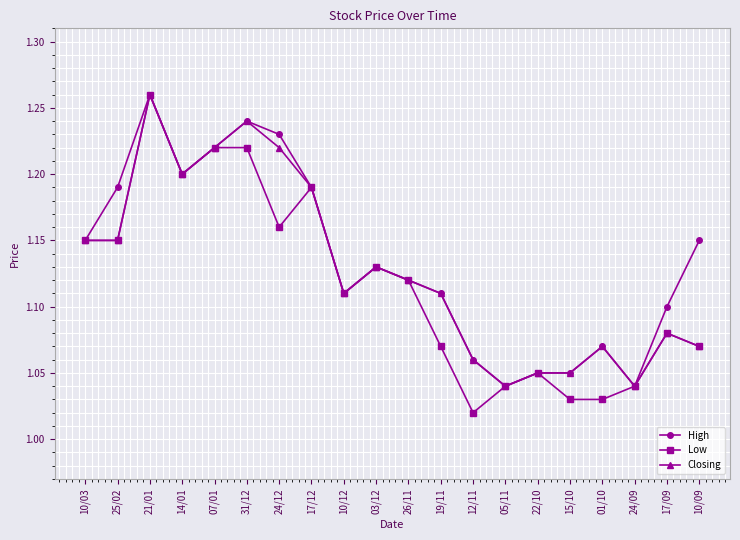

True or false: High has a value of 1.1 at 26/11.

True